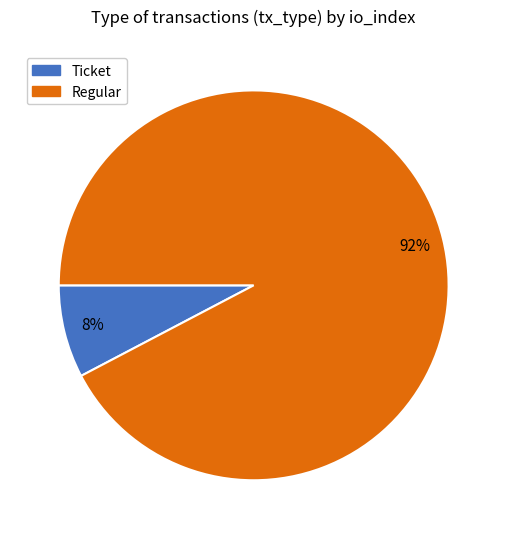

Rank the categories by value from highest to lowest.

Regular, Ticket